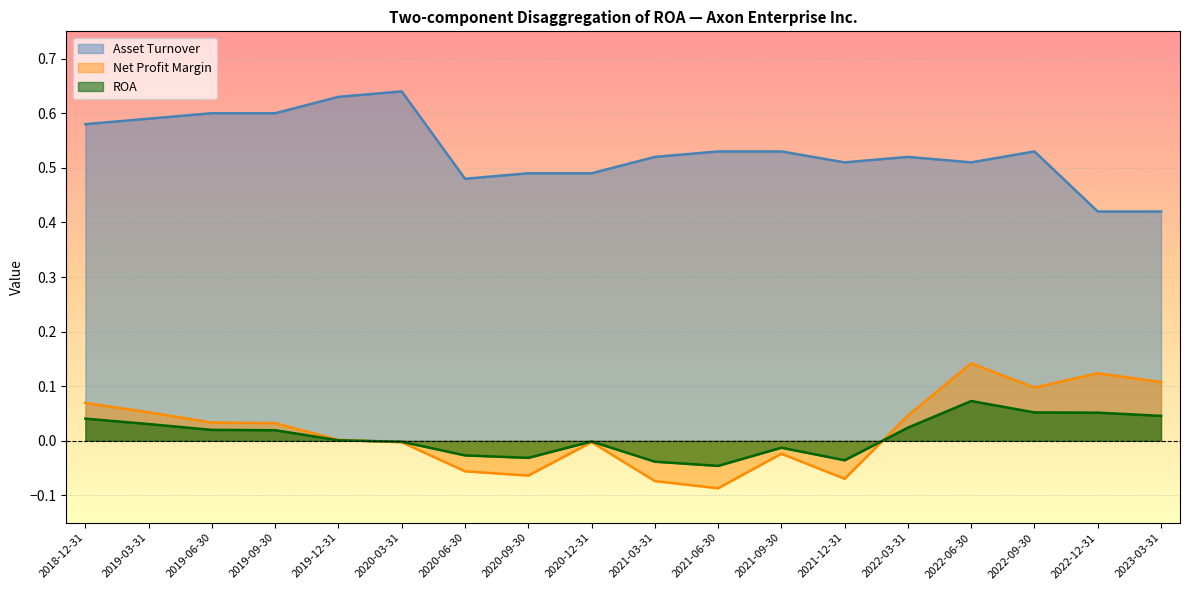

True or false: Net Profit Margin has a value of -0.0 at 2021-09-30.

False